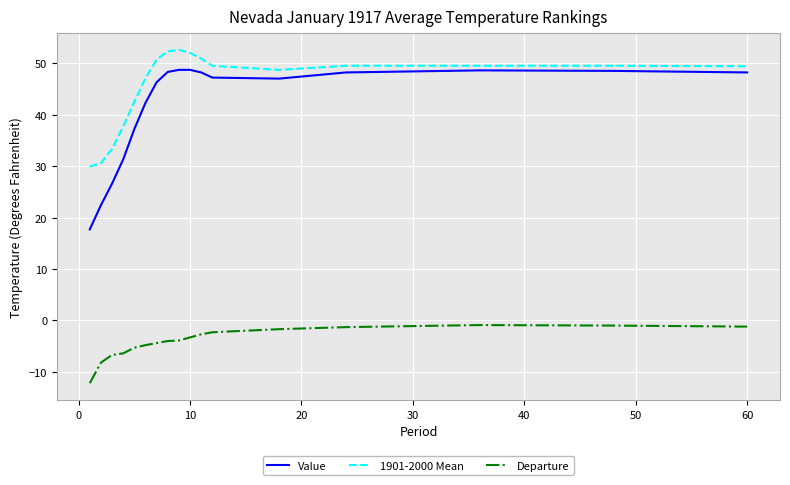

Which series has the largest total across all categories?

1901-2000 Mean